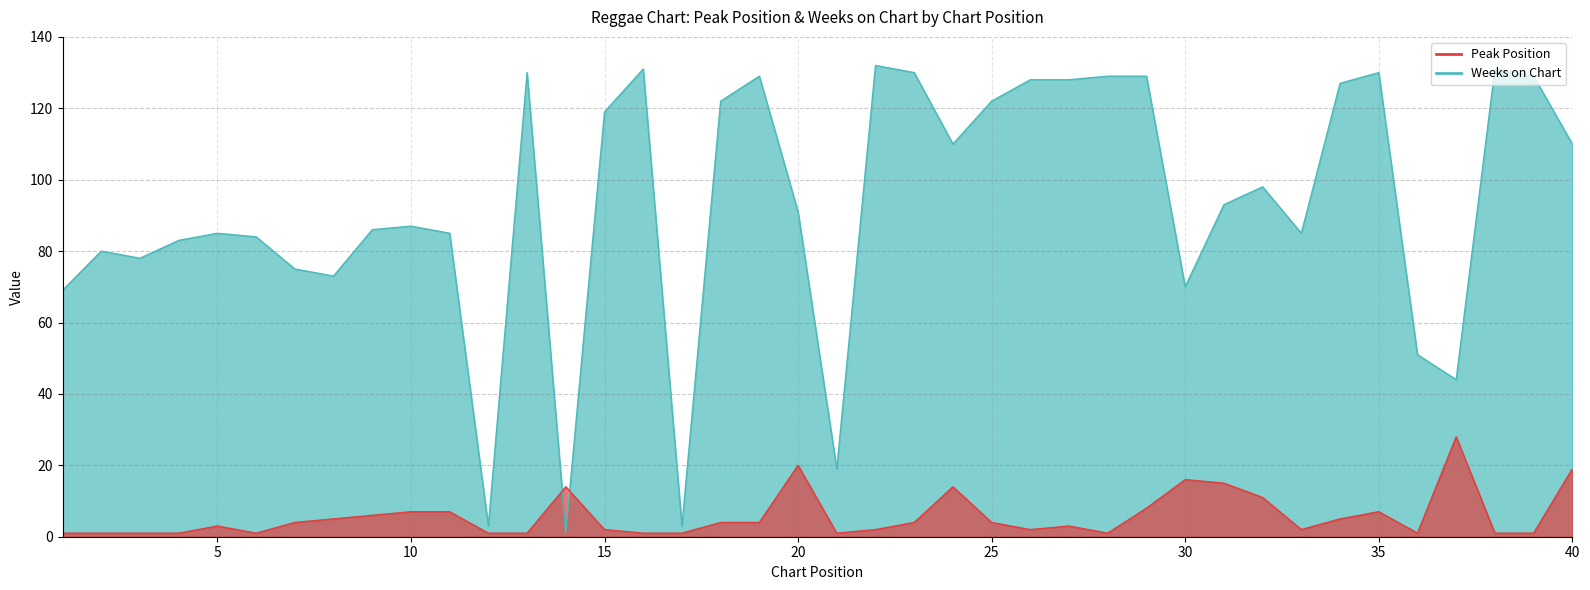

At which category does Peak Position reach its first local peak?

5